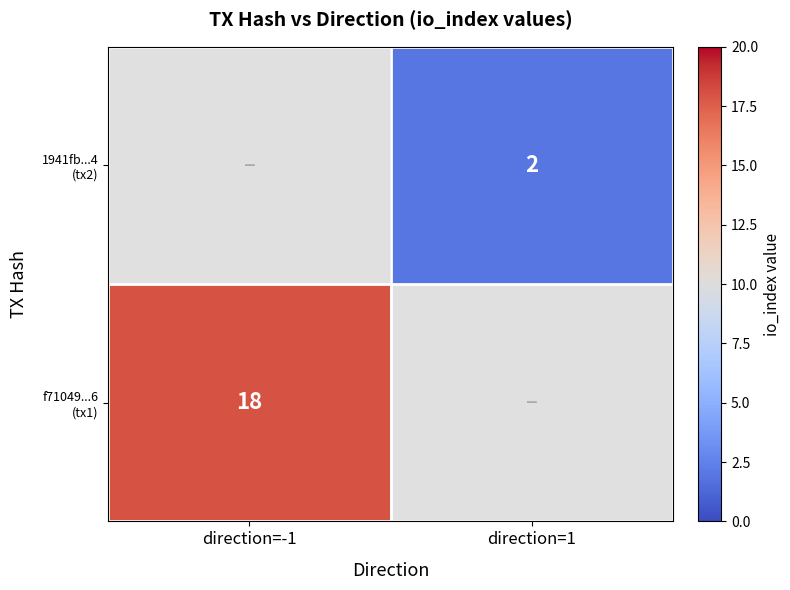

List the series in order of their overall mean, highest first.

f71049...6 (tx1), 1941fb...4 (tx2)